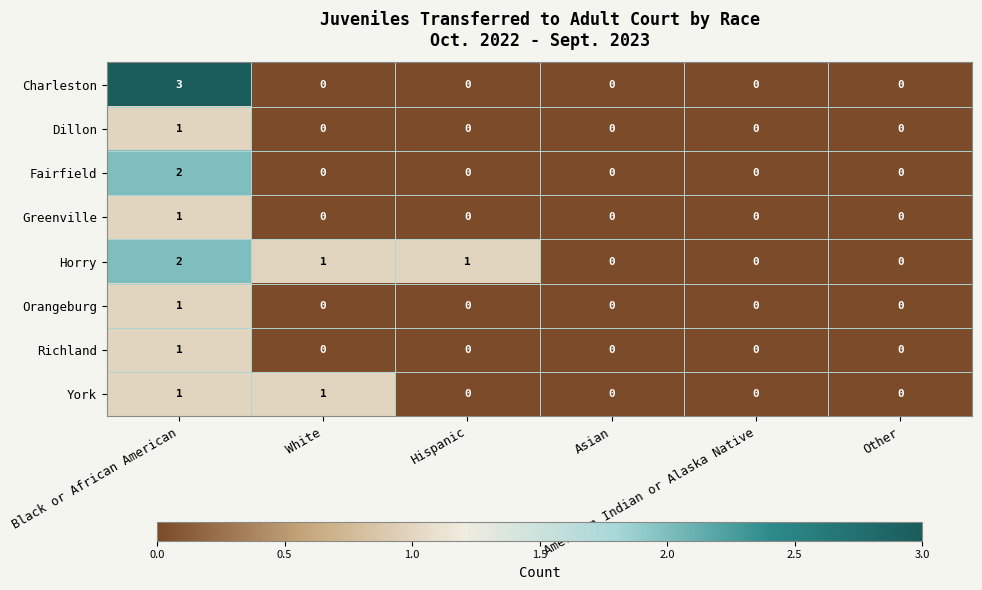

What is the sum of all Charleston values?

3